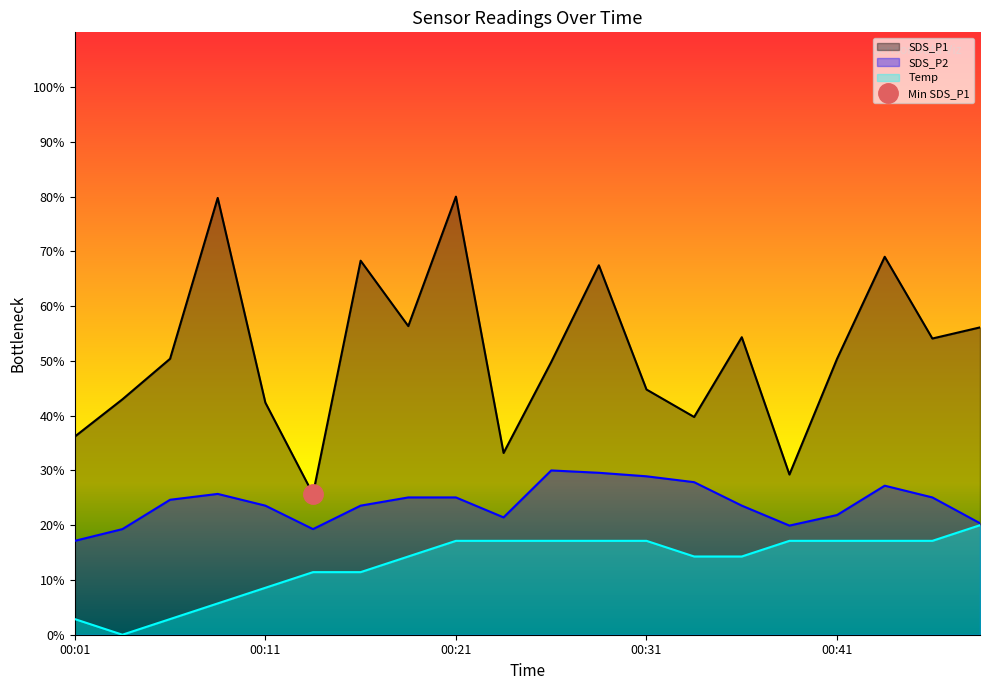

Where does the SDS_P2 series first go above 24?

00:06